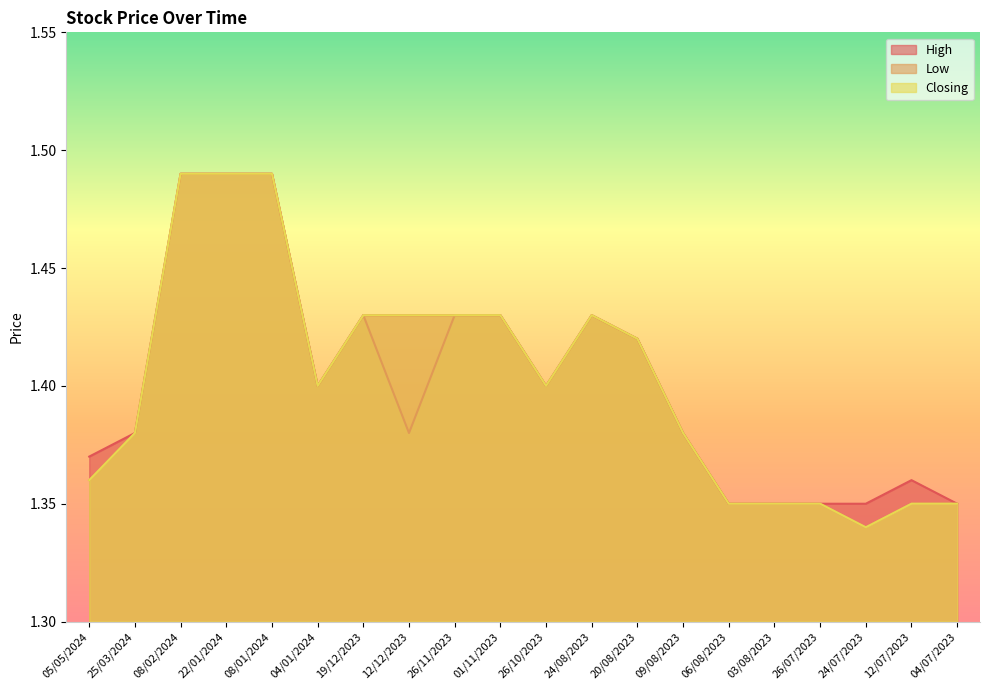

True or false: High and Closing intersect in this chart.

False